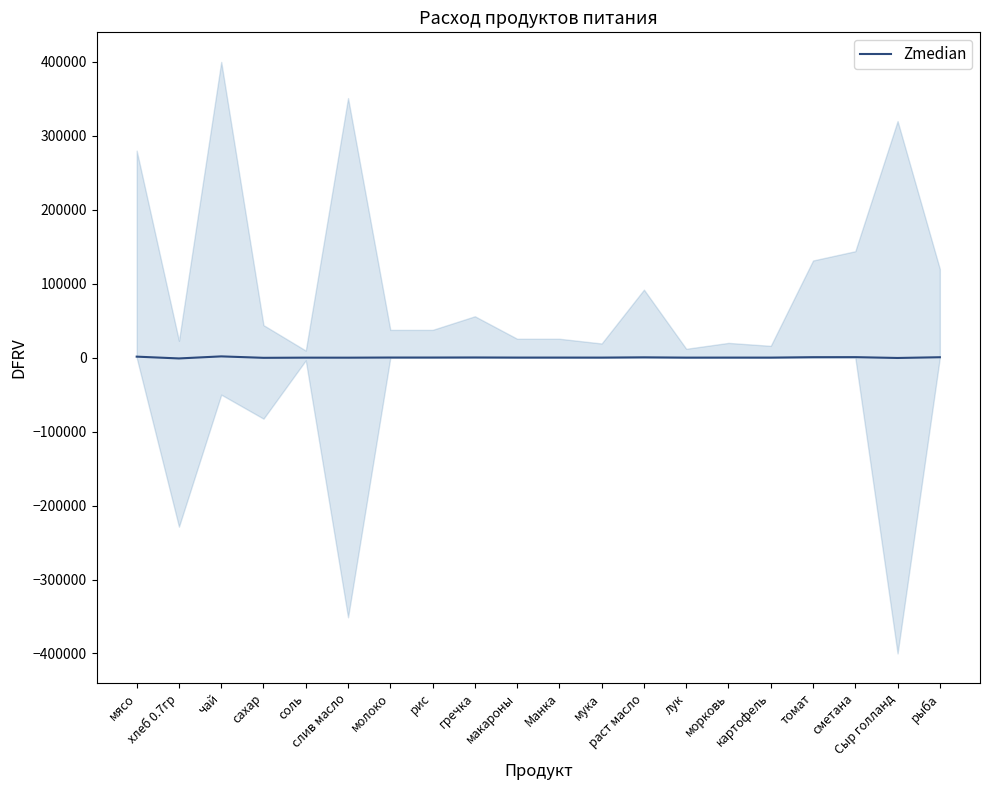

Approximately how many times larger is the value at макароны compared to гречка?

0.5